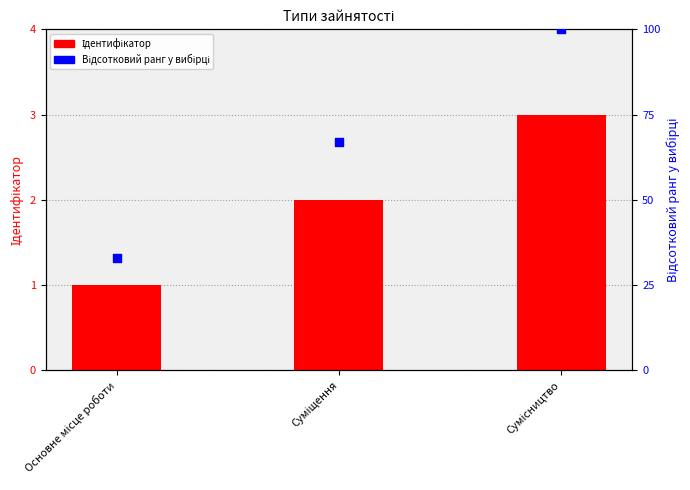

Which series contains the lowest Y value?

Ідентифікатор